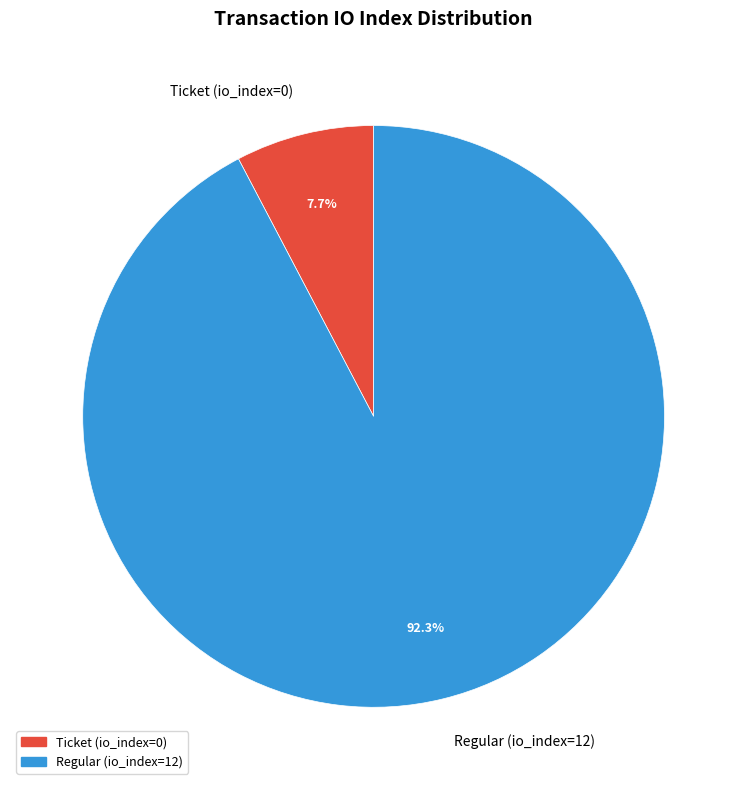

How many slices are in this pie chart?

2